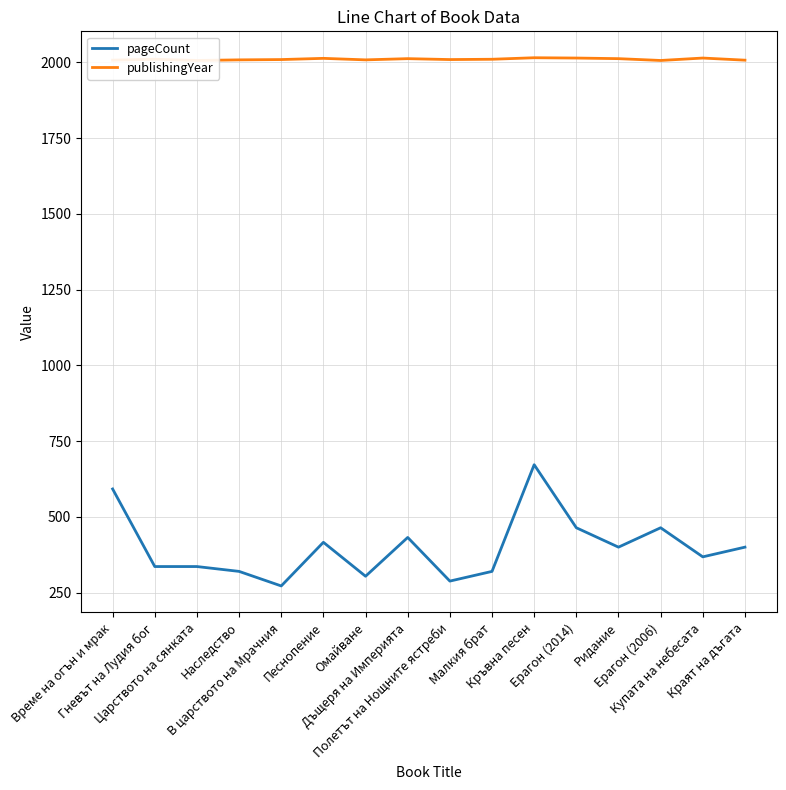

Does the chart display data point markers on the line(s)?

No